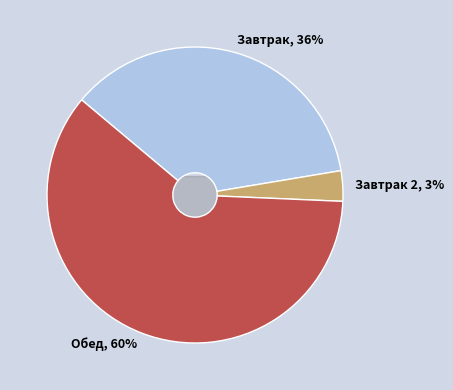

To the nearest percent, what percentage of the pie is Обед?

60%